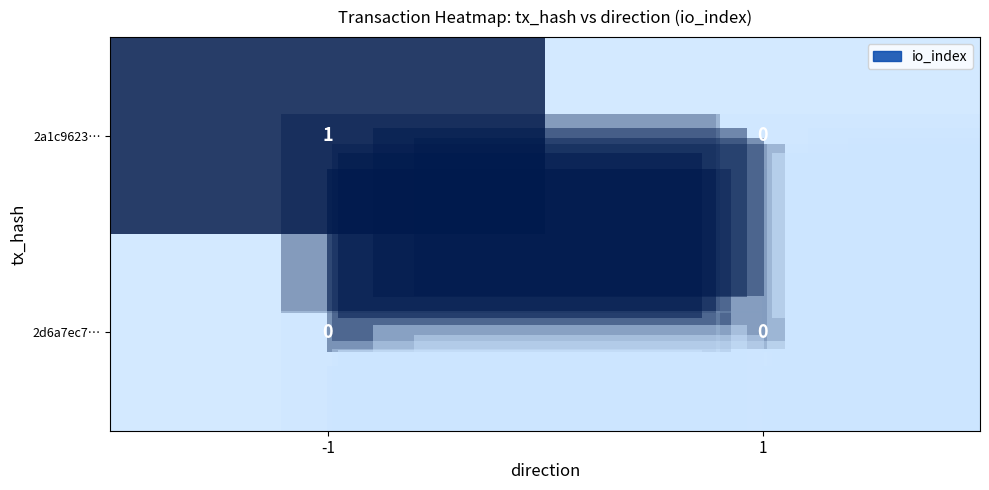

Which series has the widest spread of values?

2a1c9623…